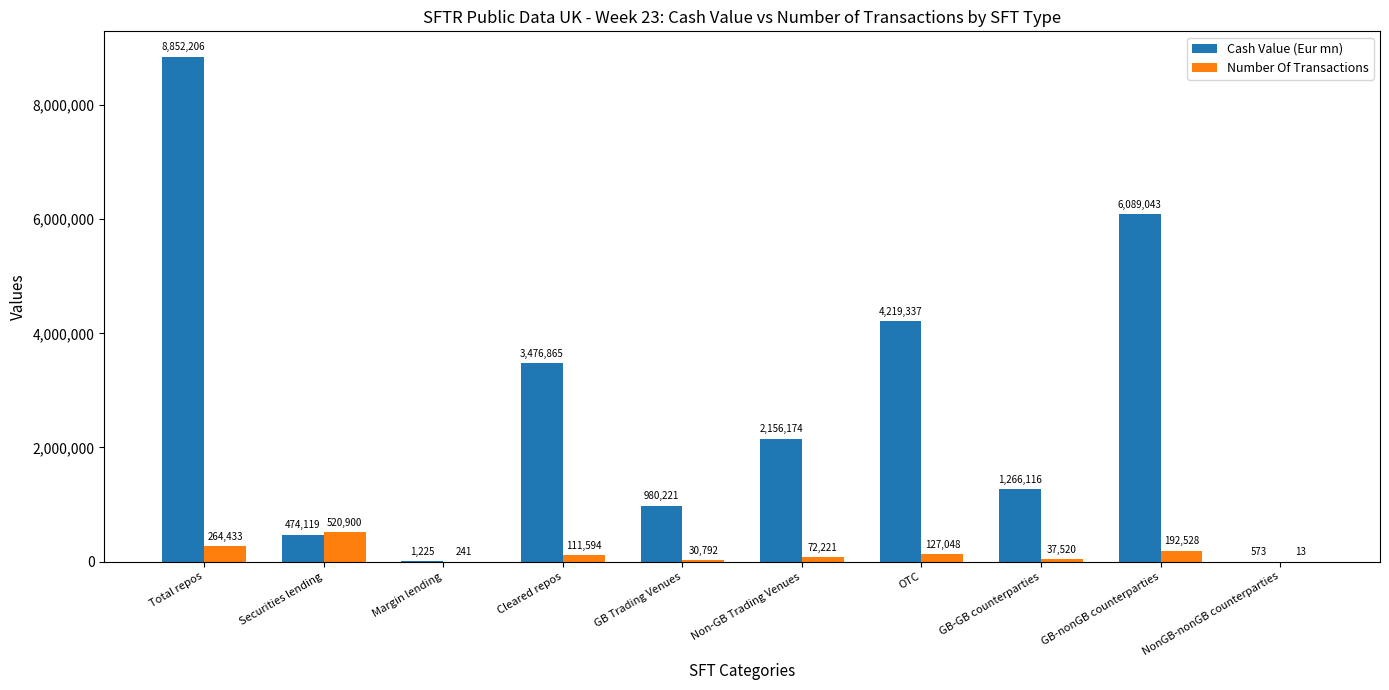

What is the sum of all Number Of Transactions values?

1357290.0